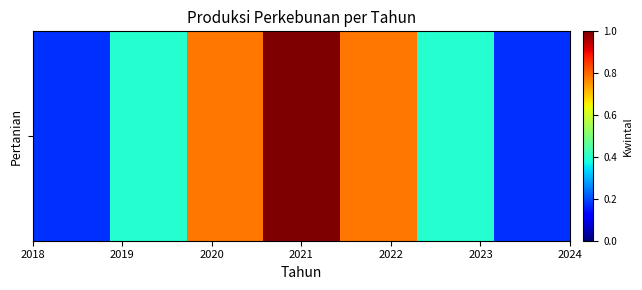

What is the sum of all values?

3.7